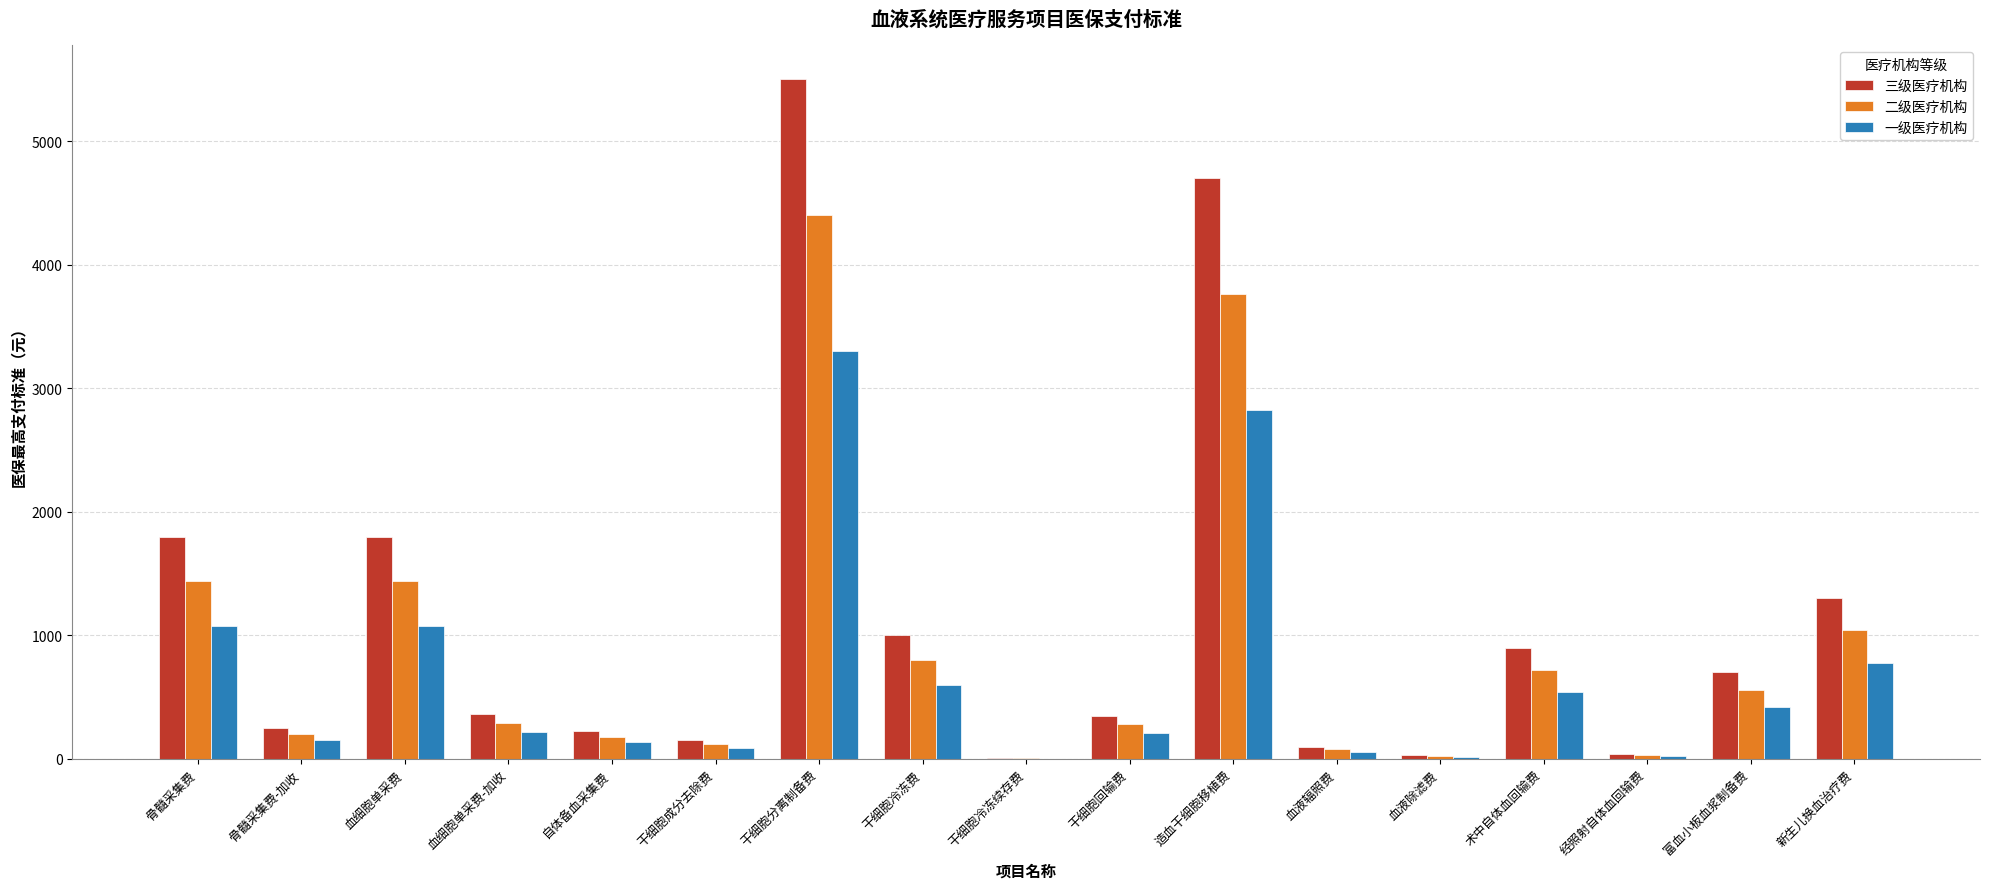

At which category is the sum across all series the highest?

干细胞分离制备费